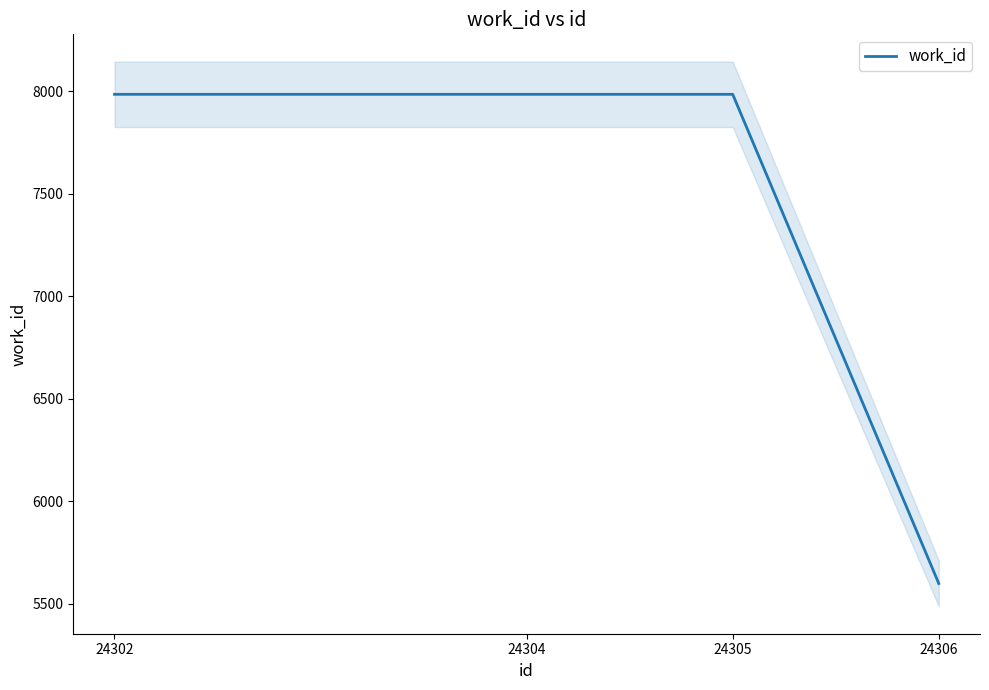

What is the value of the 2nd point from the left?

7984